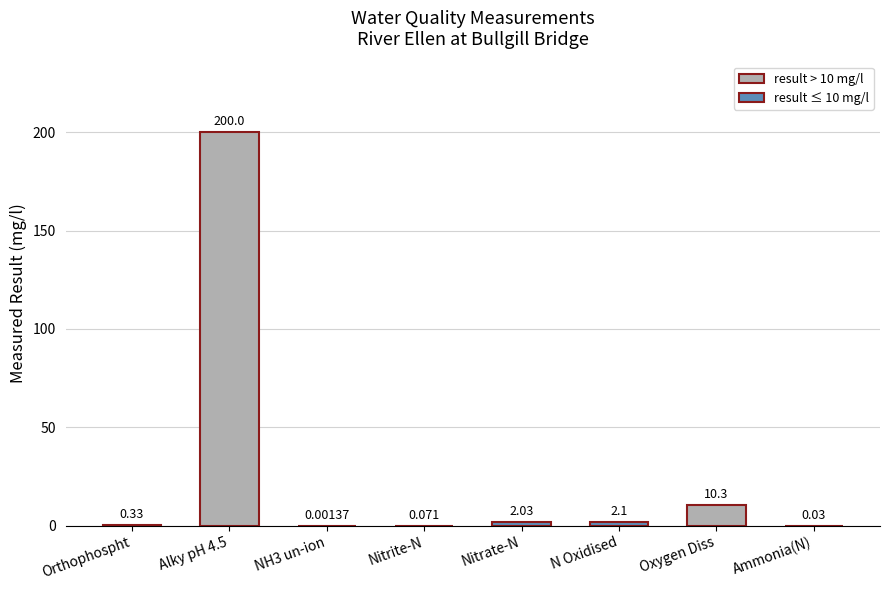

Where is the data nearest to the value 100?

Oxygen Diss